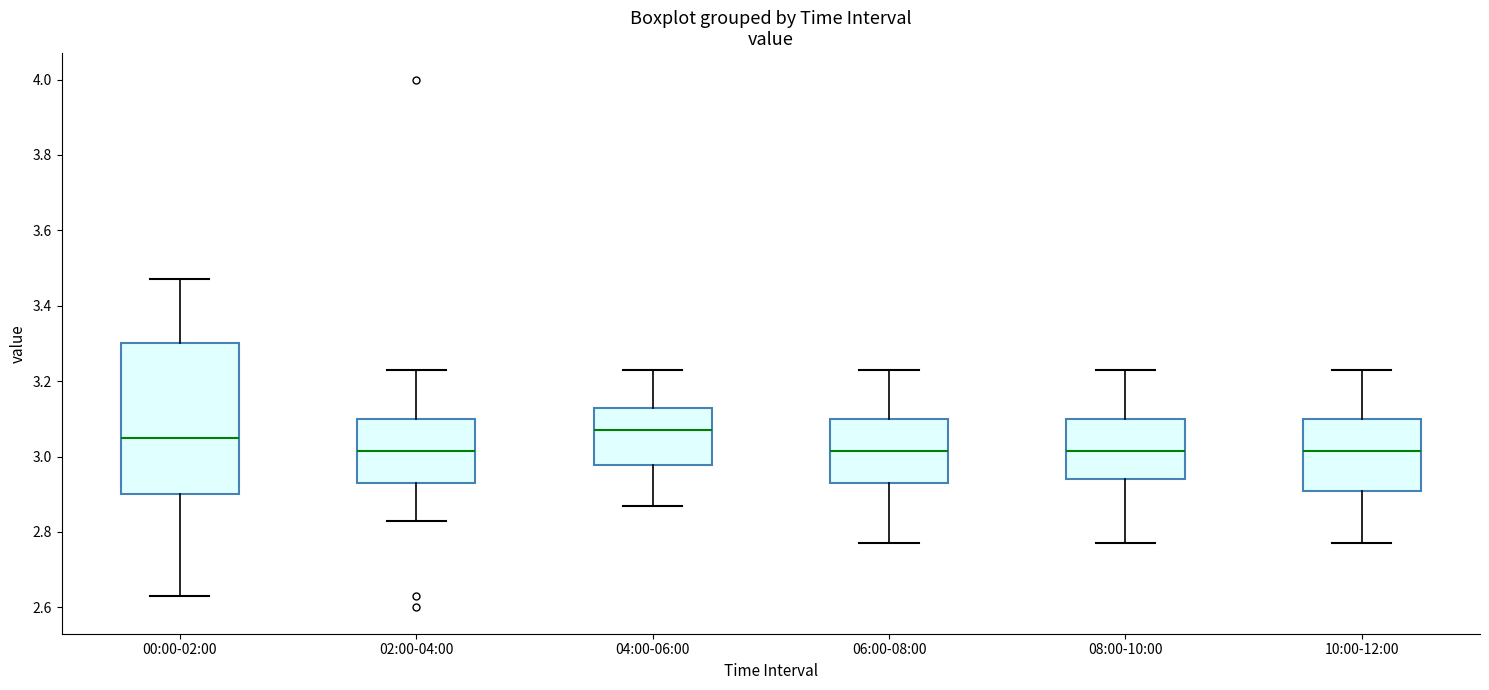

Reading left to right, transcribe this box plot: for each box, give where its median line is, the range the box spans, and where its two whiskers end, as read against the y-axis. The values are not printed on the chart, so give them approximately, as read against the axis.

00:00-02:00: median 3.06, box 2.90 to 3.30, whiskers 2.64 to 3.48
02:00-04:00: median 3.02, box 2.94 to 3.10, whiskers 2.84 to 3.24
04:00-06:00: median 3.08, box 2.98 to 3.14, whiskers 2.88 to 3.24
06:00-08:00: median 3.02, box 2.94 to 3.10, whiskers 2.78 to 3.24
08:00-10:00: median 3.02, box 2.94 to 3.10, whiskers 2.78 to 3.24
10:00-12:00: median 3.02, box 2.90 to 3.10, whiskers 2.78 to 3.24